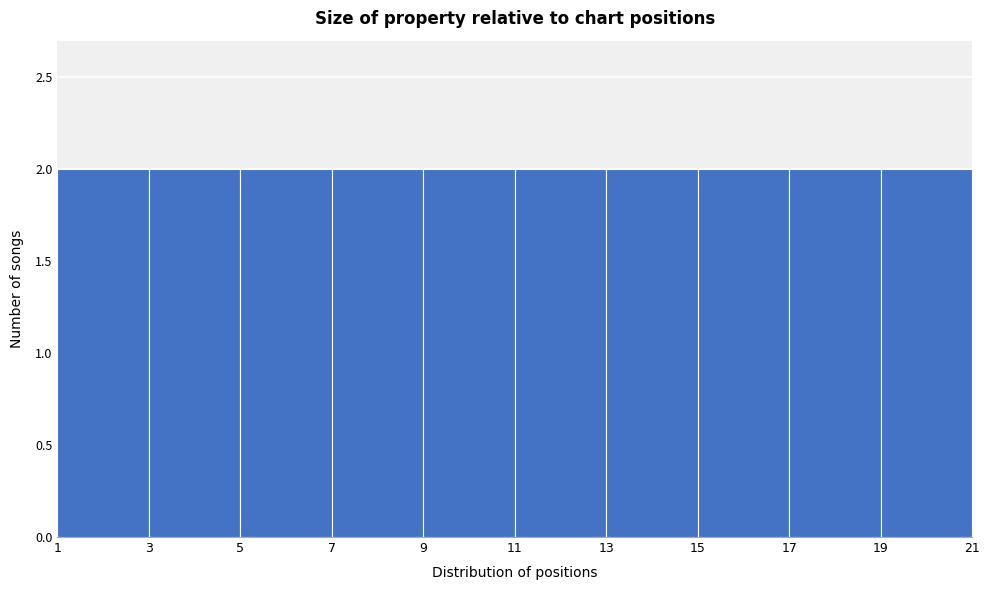

What is the height of the bar covering 11 to 13 on the x-axis? The values are not printed on the chart, so give them approximately, as read against the axis.

2